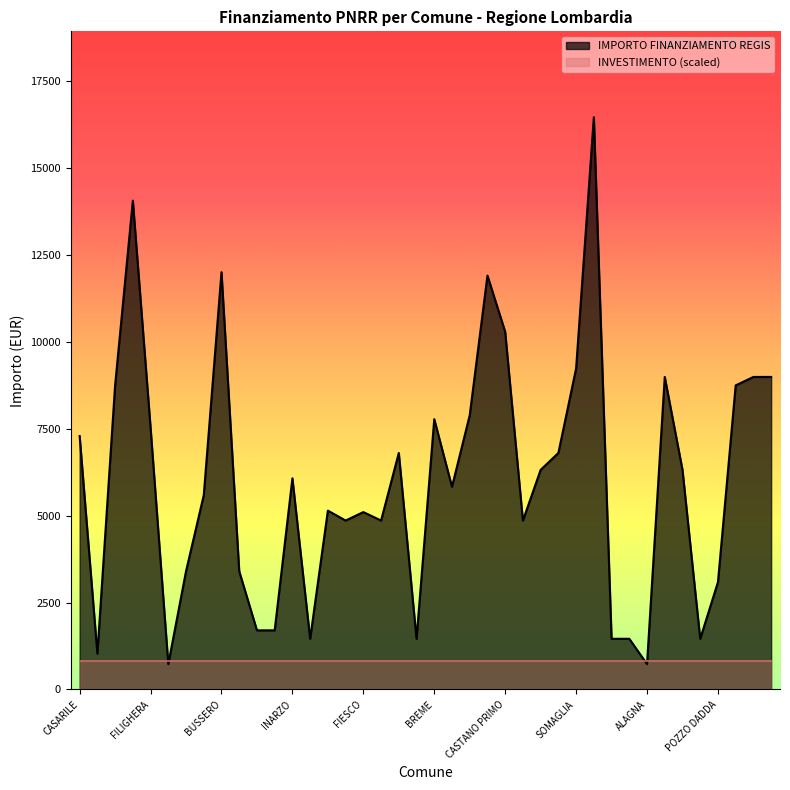

Where is the data nearest to the value 8596?

GORNO